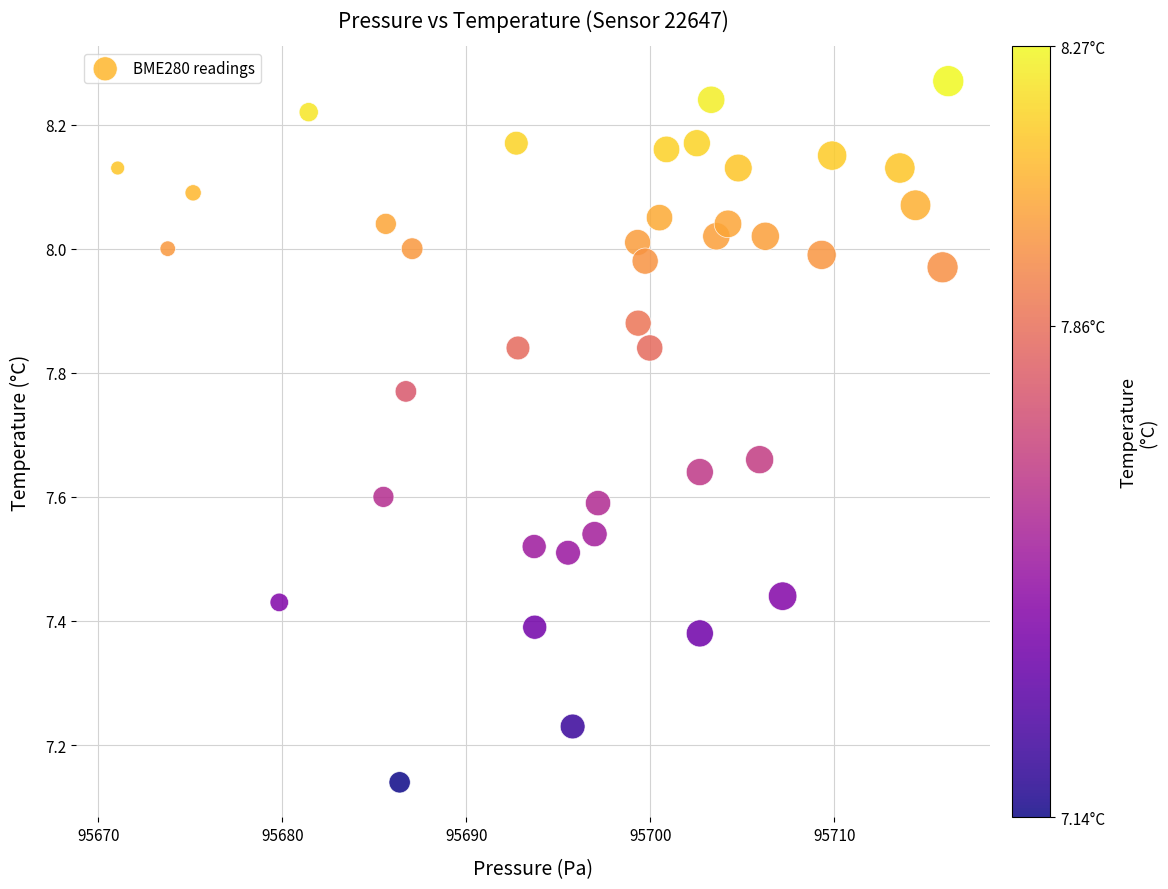

What is the range of X values (max minus min)?

45.1